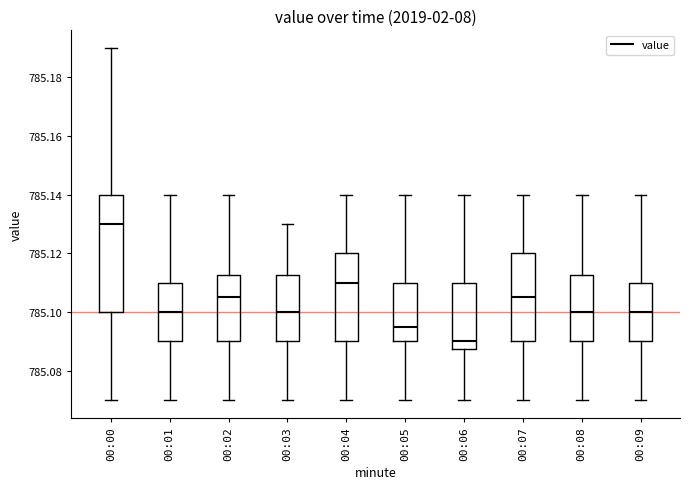

Which box has the highest median line?

00:00